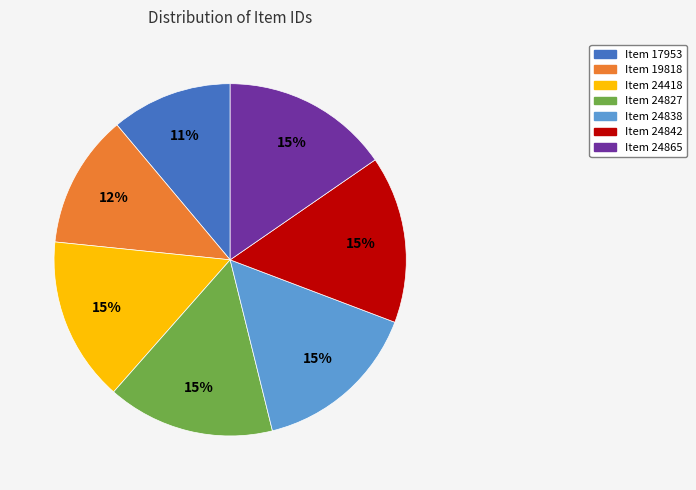

To the nearest percent, what is the difference between the largest and smallest slice percentages?

4%